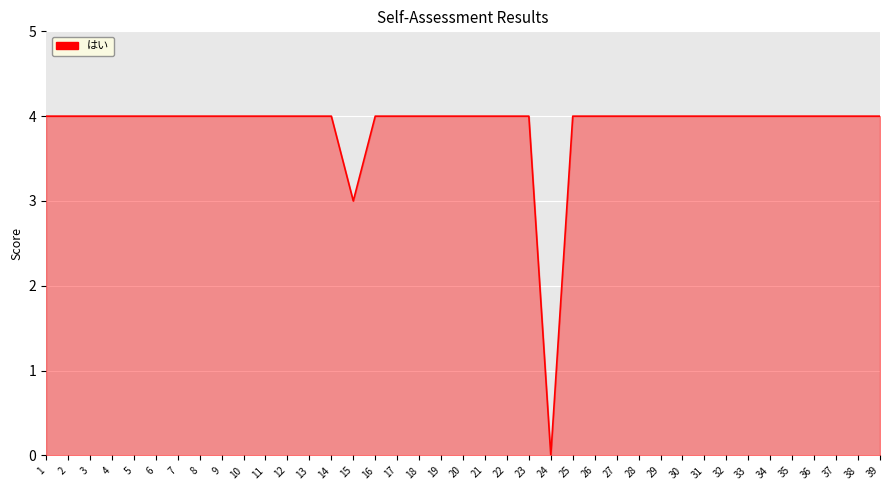

What is the difference between the maximum and minimum values?

4